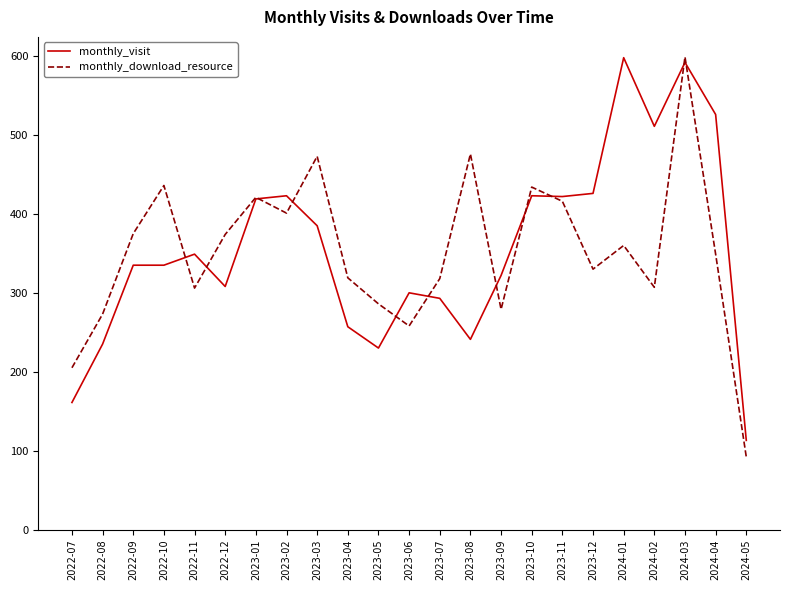

What are all the series names shown in the legend?

monthly_visit, monthly_download_resource